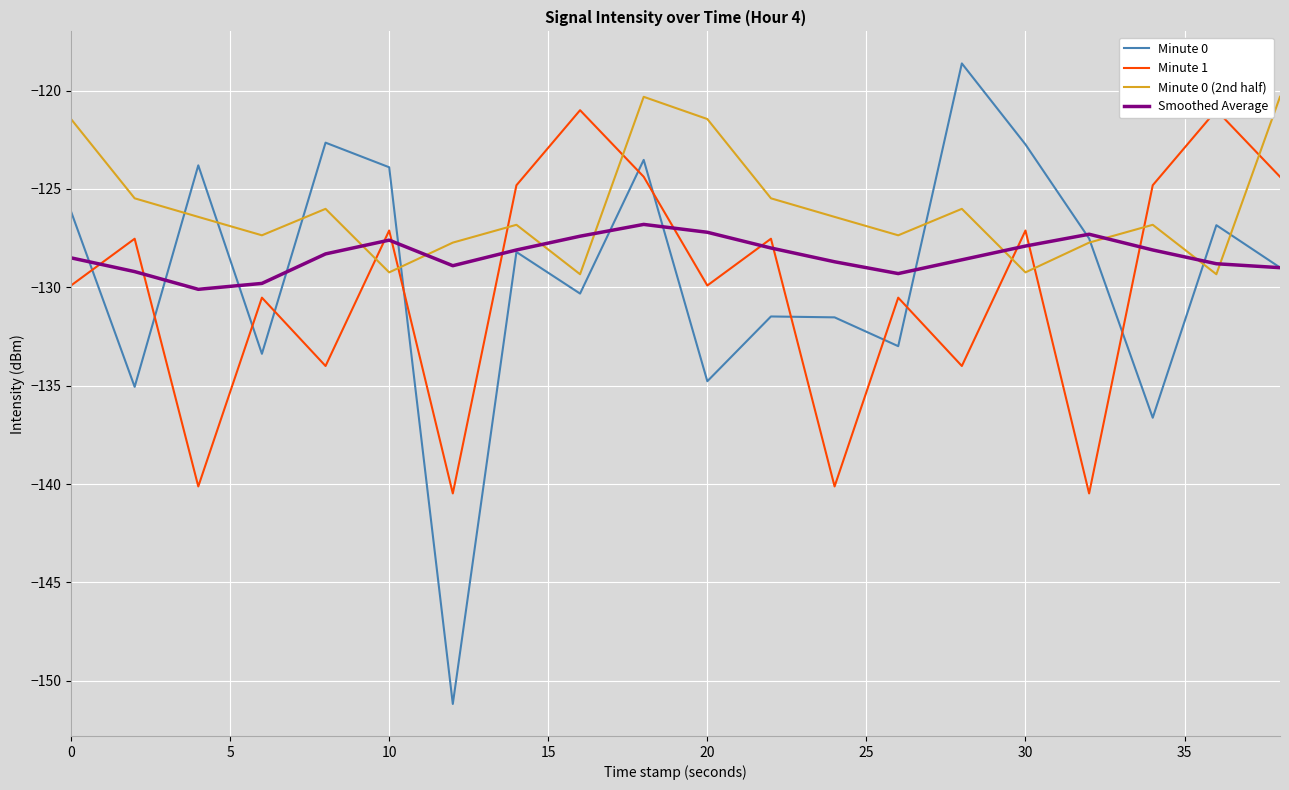

Reading left to right, extract all data points from this chart.

Minute 0: -126.1	-135.1	-123.8	-133.4	-122.6	-123.9	-151.2	-128.2	-130.3	-123.5	-134.8	-131.5	-131.5	-133.0	-118.6	-122.7	-127.5	-136.6	-126.8	-129.0
Minute 1: -129.9	-127.5	-140.1	-130.5	-134.0	-127.1	-140.5	-124.8	-121.0	-124.4	-129.9	-127.5	-140.1	-130.5	-134.0	-127.1	-140.5	-124.8	-121.0	-124.4
Minute 0 (2nd half): -121.4	-125.5	-126.4	-127.4	-126.0	-129.2	-127.7	-126.8	-129.3	-120.3	-121.4	-125.5	-126.4	-127.4	-126.0	-129.2	-127.7	-126.8	-129.3	-120.3
Smoothed Average: -128.5	-129.2	-130.1	-129.8	-128.3	-127.6	-128.9	-128.1	-127.4	-126.8	-127.2	-128.0	-128.7	-129.3	-128.6	-127.9	-127.3	-128.1	-128.8	-129.0